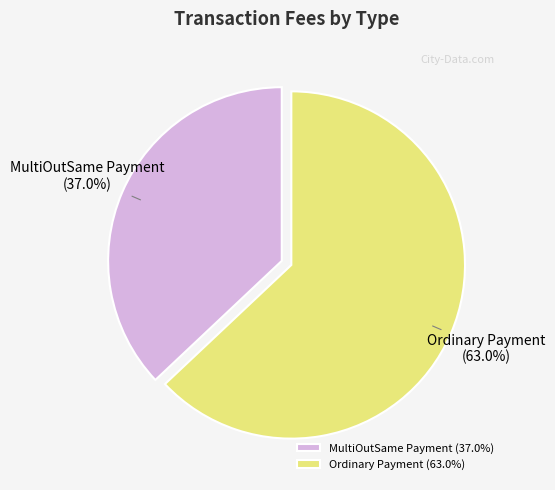

To the nearest percent, what portion does MultiOutSame Payment represent?

37%